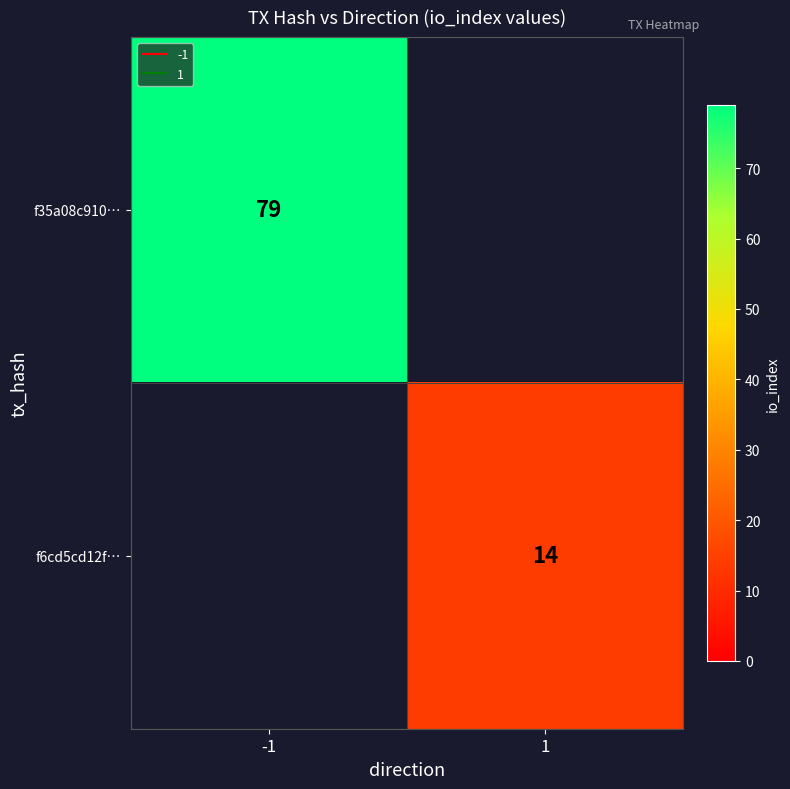

At 1, list the series in order from largest to smallest.

f35a08c910…, f6cd5cd12f…